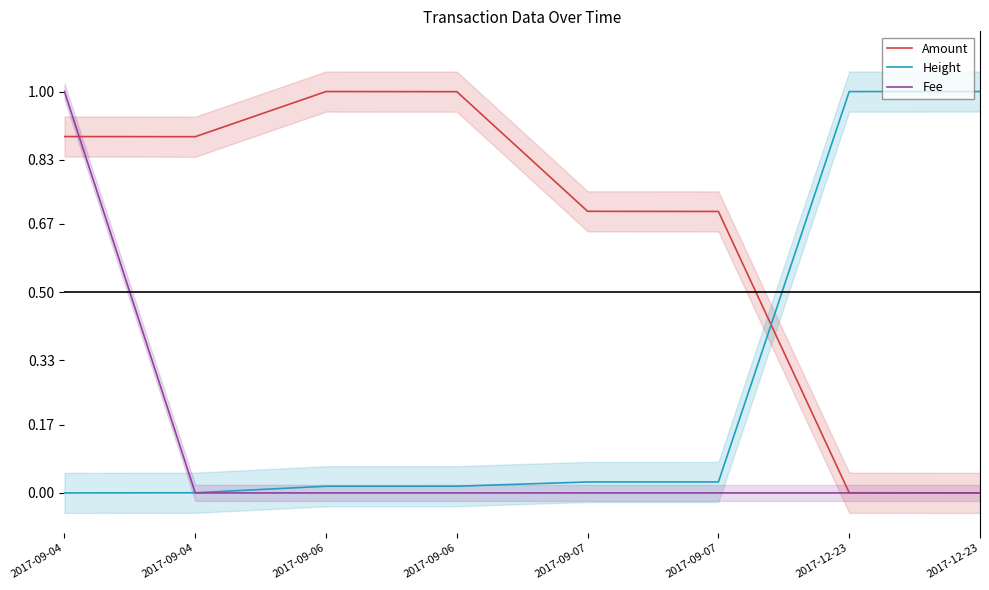

Which series has the largest total across all categories?

Amount